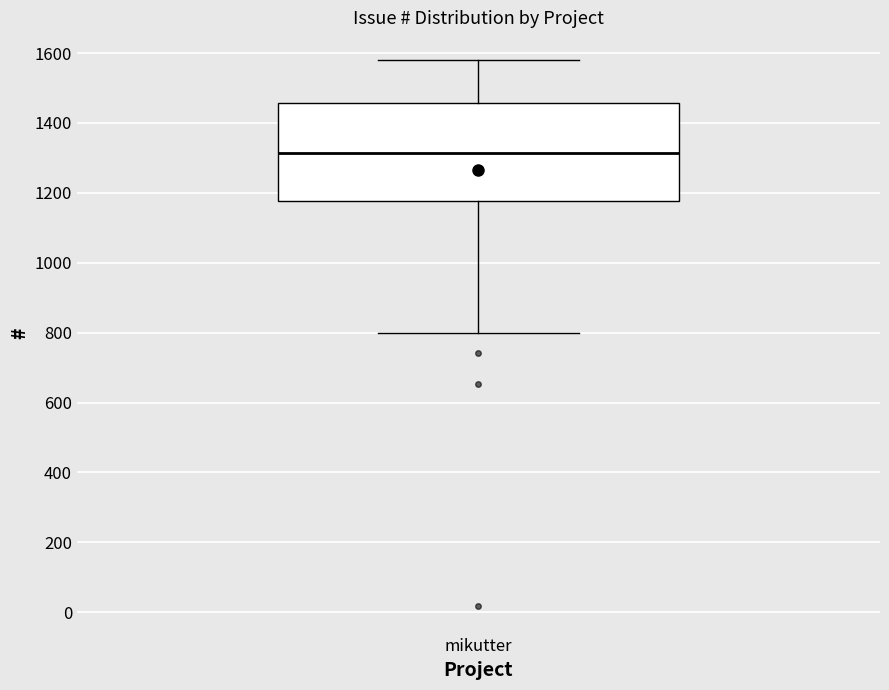

Transcribe this box plot: give where the median line is, the range the box spans, and where the two whiskers end, as read against the y-axis. The values are not printed on the chart, so give them approximately, as read against the axis.

median 1320, box 1180 to 1460, whiskers 800 to 1580